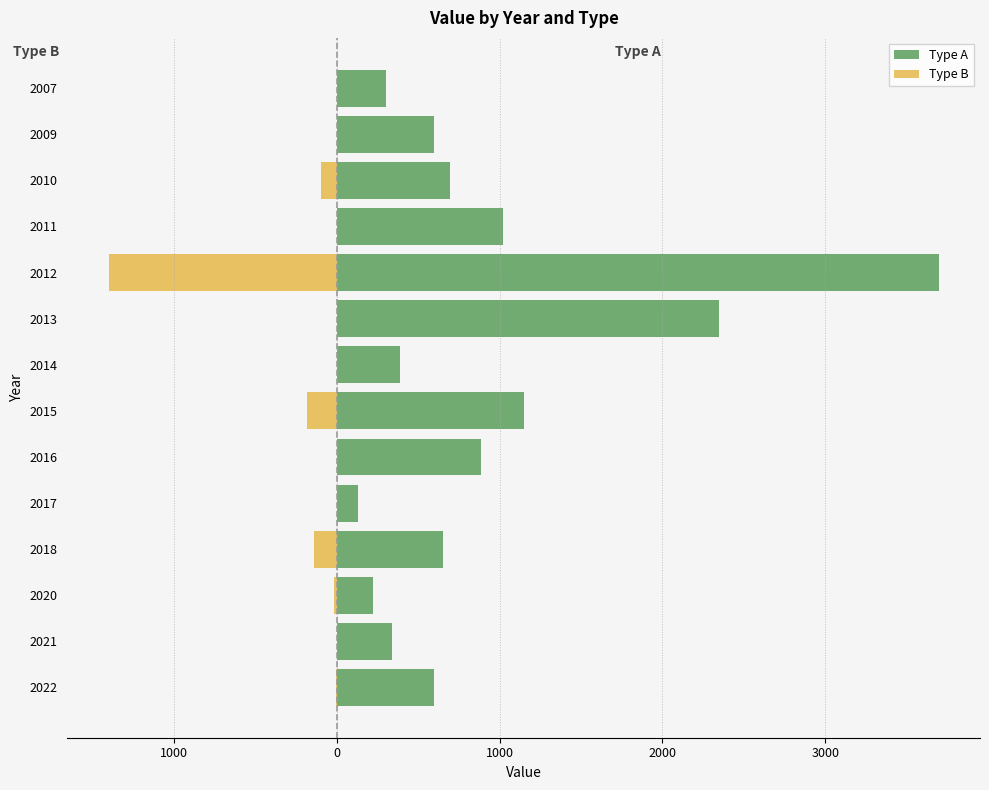

What is the difference between the highest and lowest values at 2010?

796